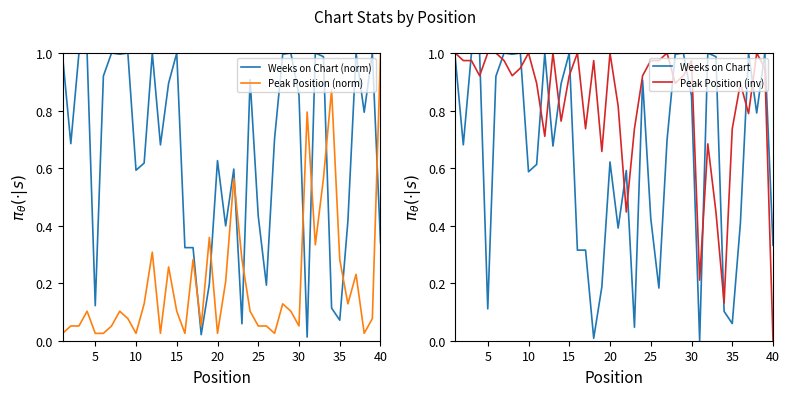

True or false: Peak Position (norm) and Weeks on Chart (norm) cross at least once.

True